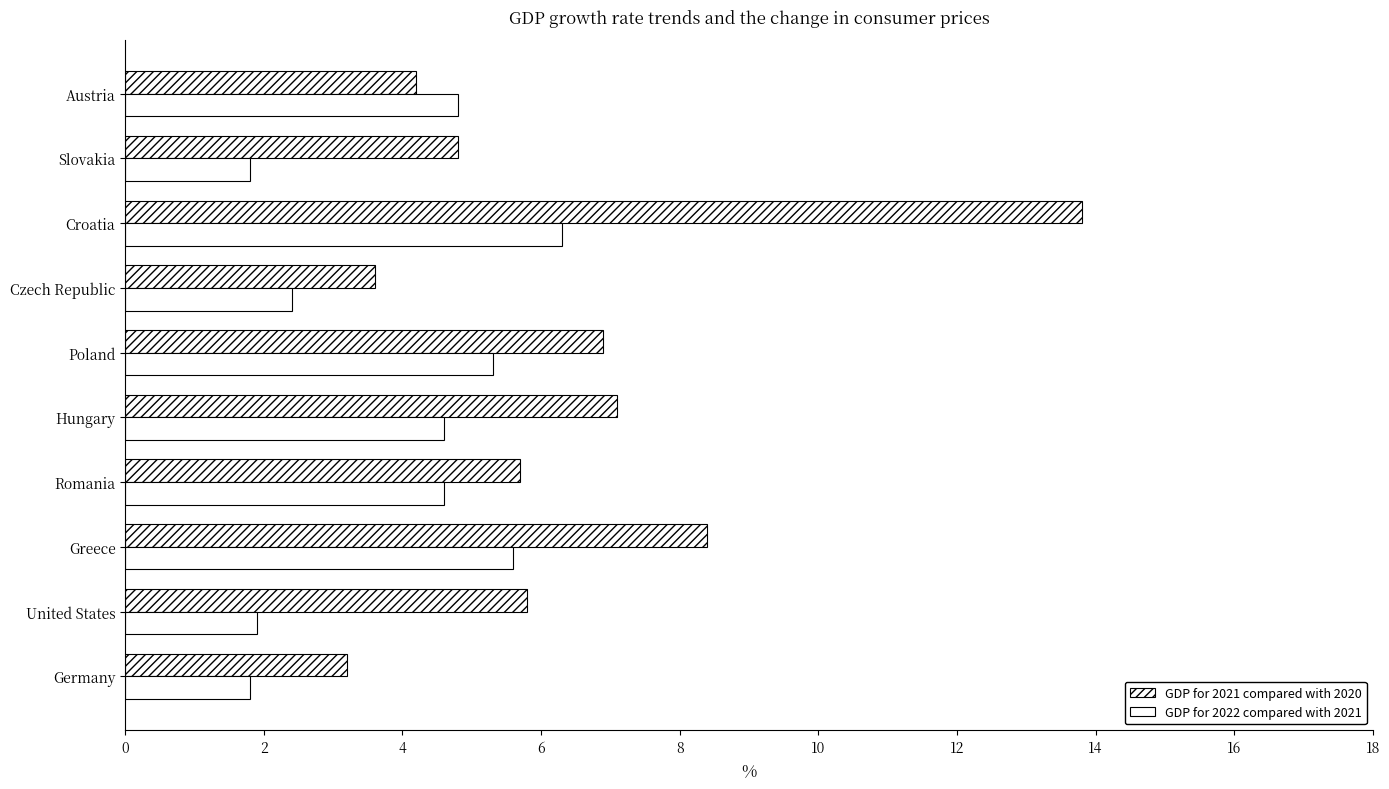

How many series are shown in this chart?

2